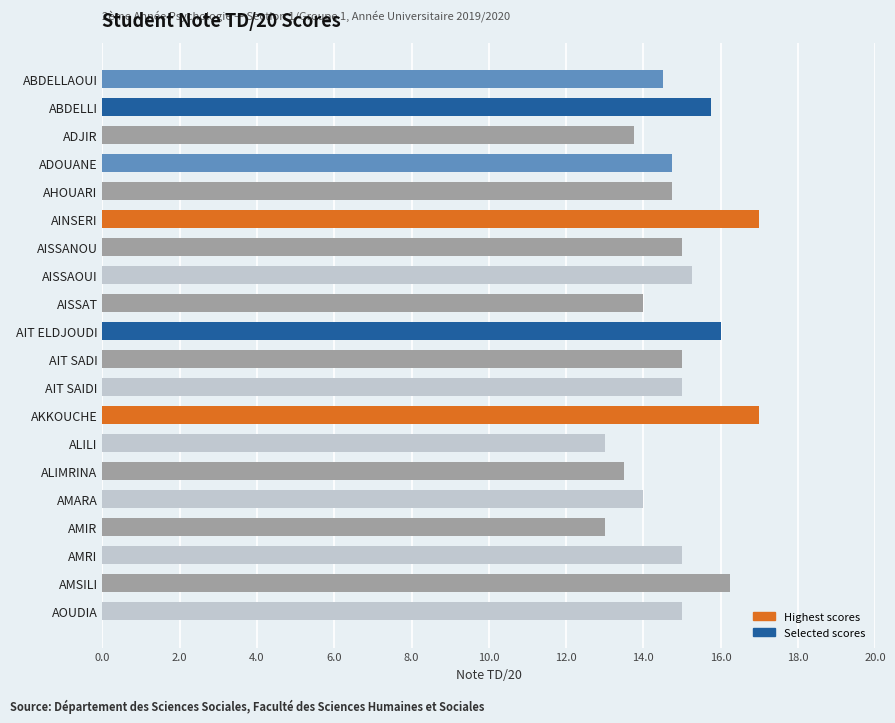

Is it true that the value at AMSILI is 16.2?

True